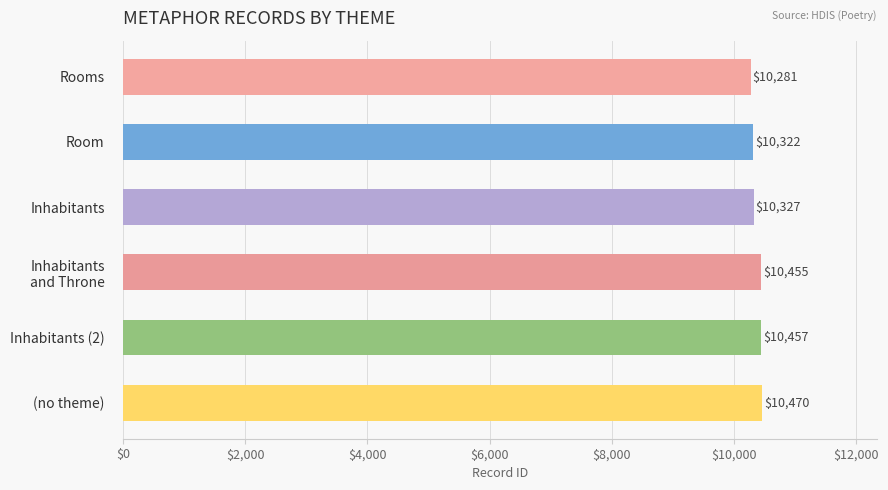

What is the sum of all values?

62312